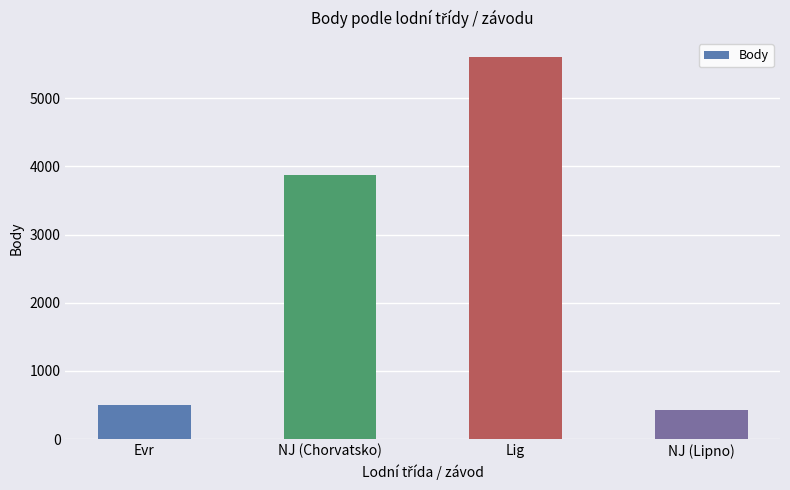

Between NJ (Chorvatsko) and NJ (Lipno), which is larger?

NJ (Chorvatsko)